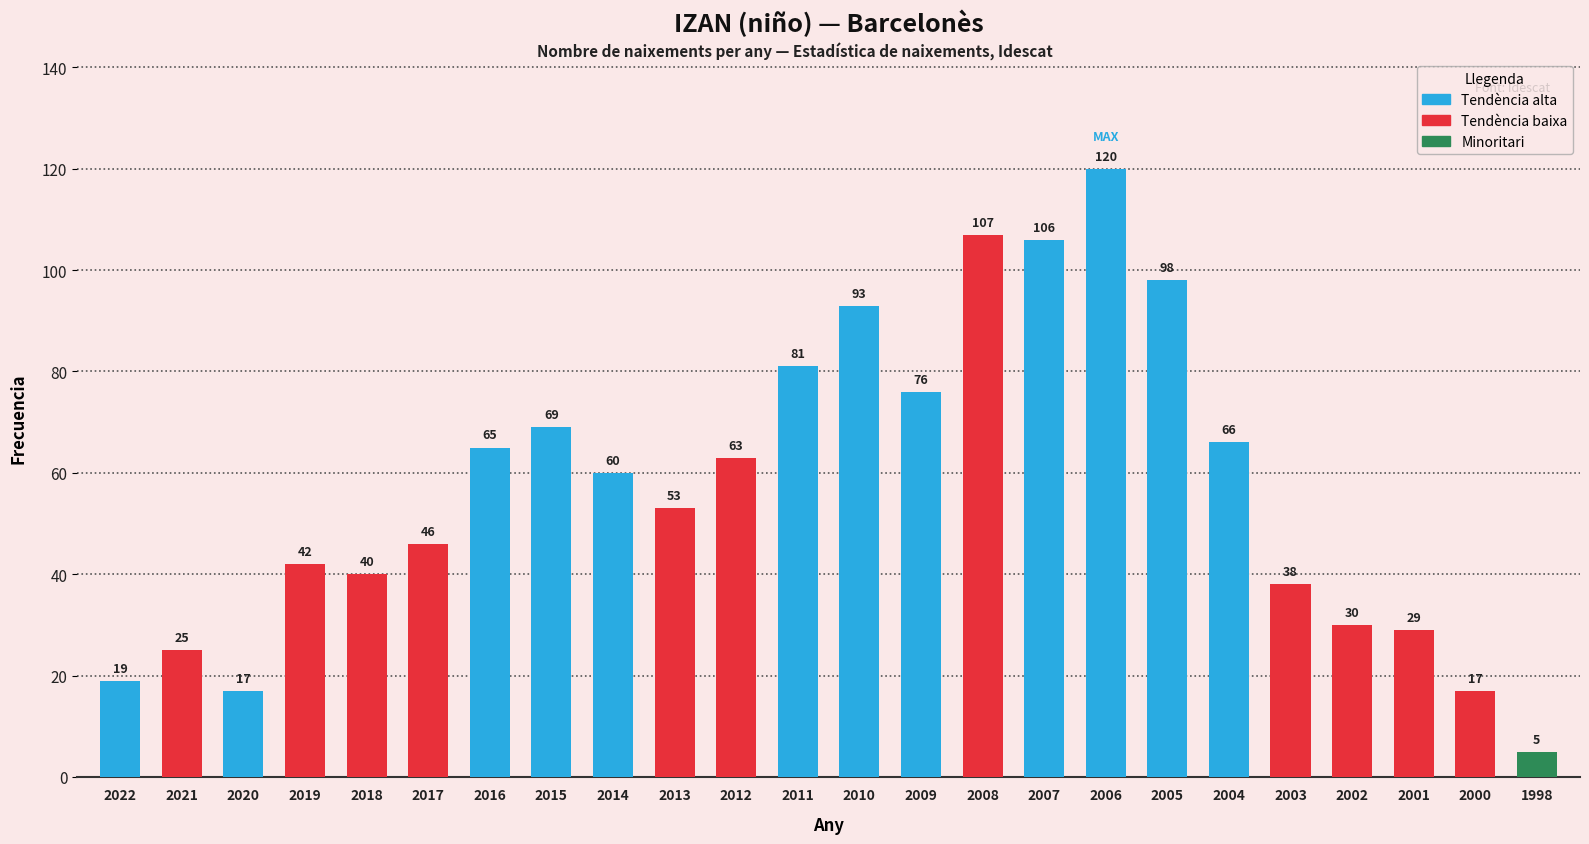

Which category has the highest value across all series?

2006